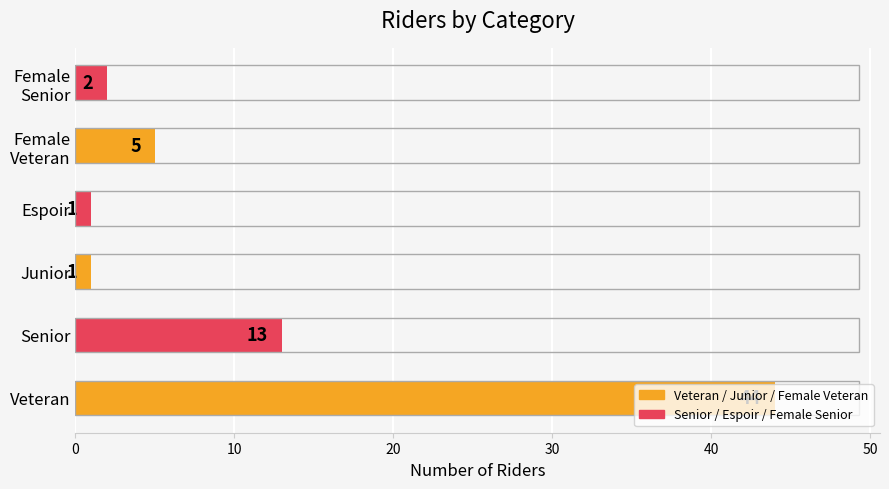

Are the bars grouped side by side (vs. stacked)?

No